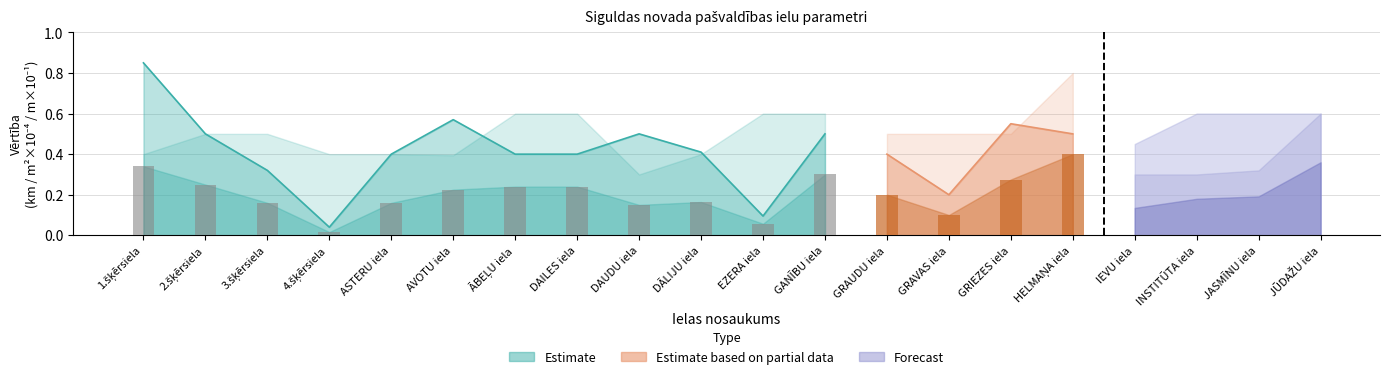

At which label does Garums (km) reach its minimum?

4.šķērsiela